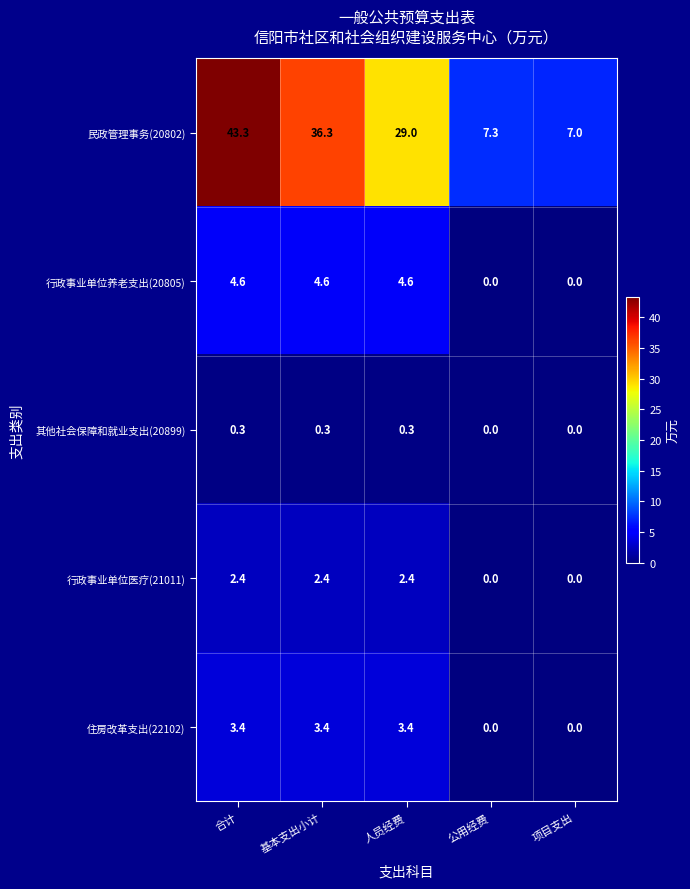

What is the greatest value displayed?

43.3